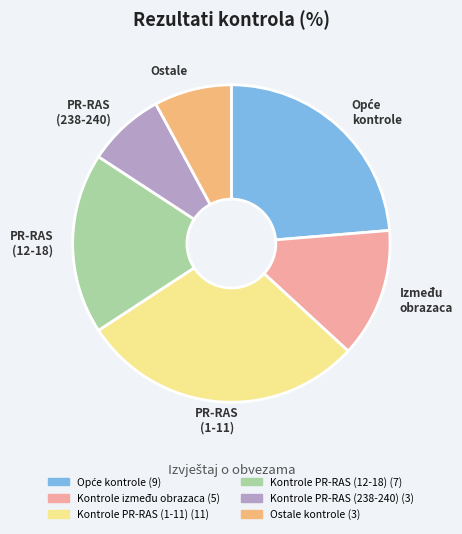

How many slices are in this pie chart?

6